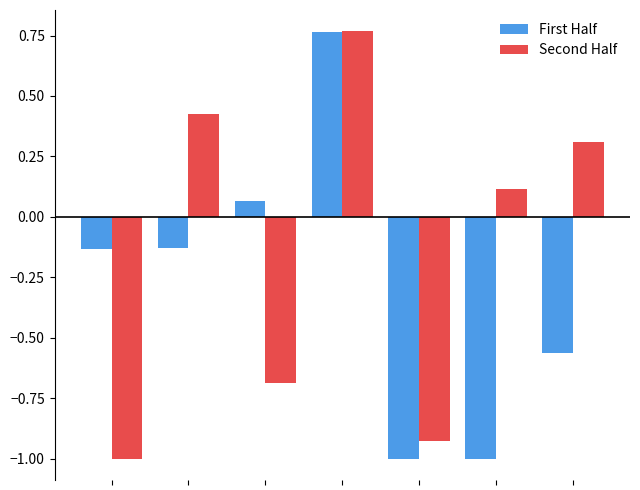

How many negative values does the First Half series have?

5